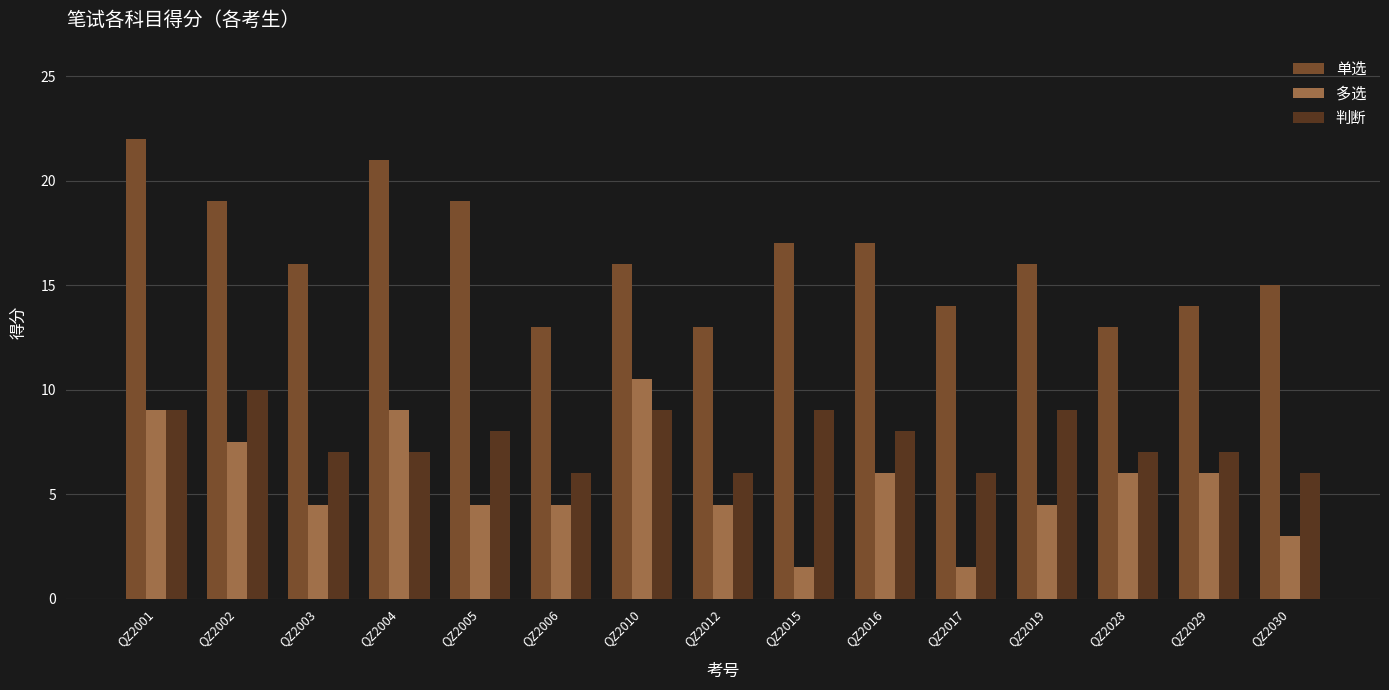

At which category is the sum across all series the highest?

QZ2001